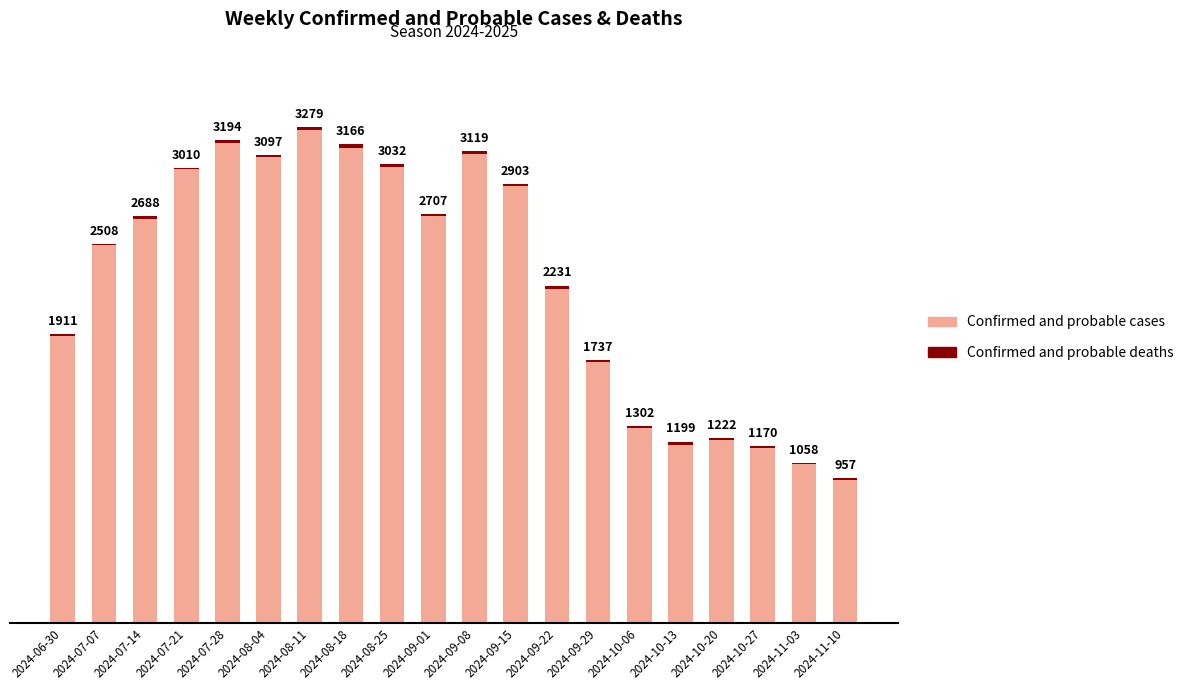

Are the bars horizontal?

No